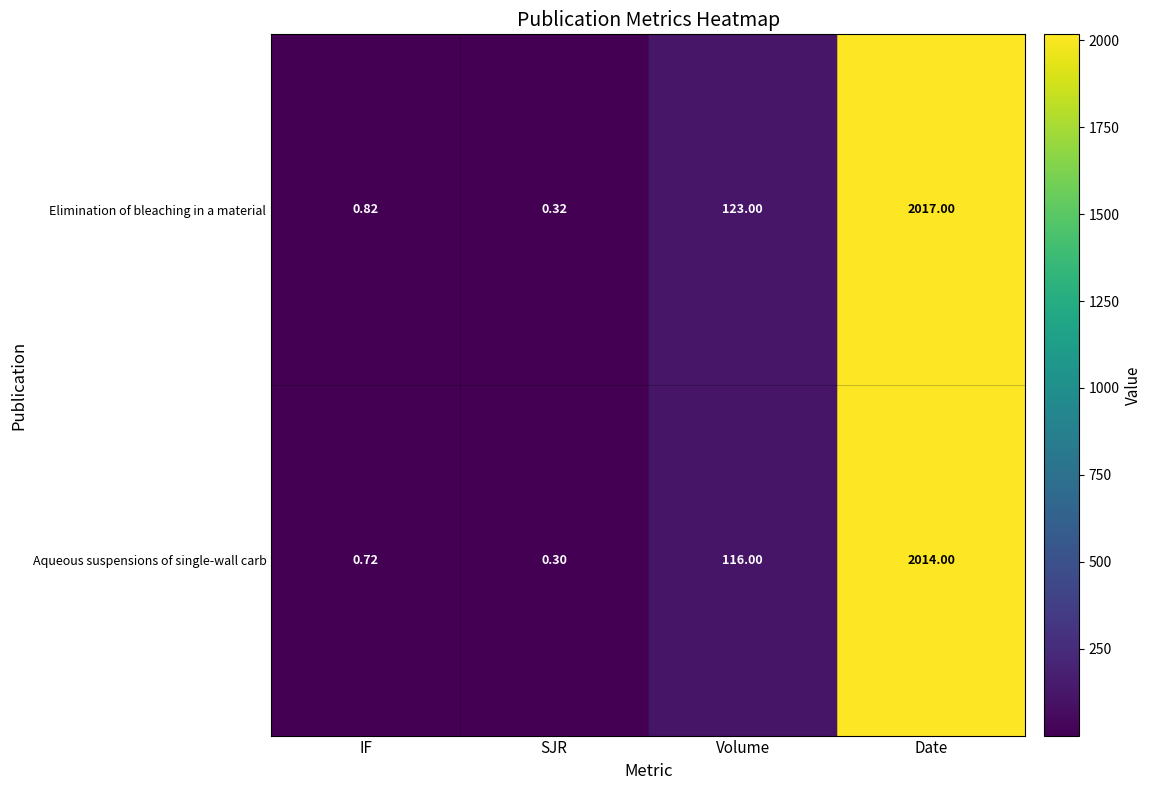

Which series changed the most between Volume and Date?

Aqueous suspensions of single-wall carb